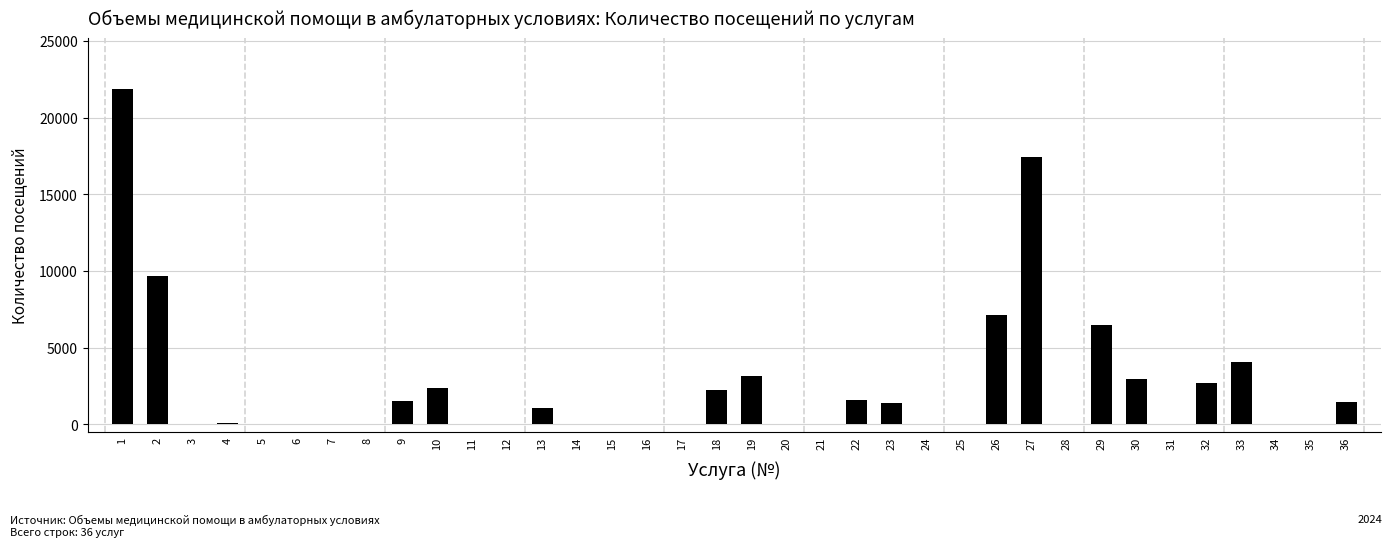

The value at 16 is -12670. True or false?

False